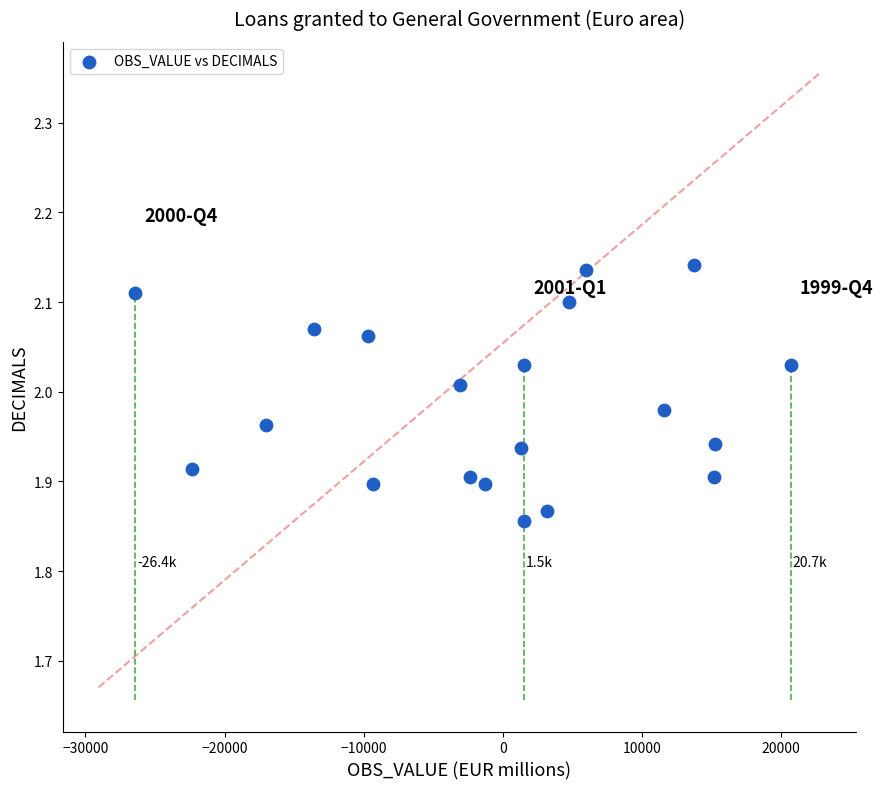

What is the range of X values (max minus min)?

47112.4